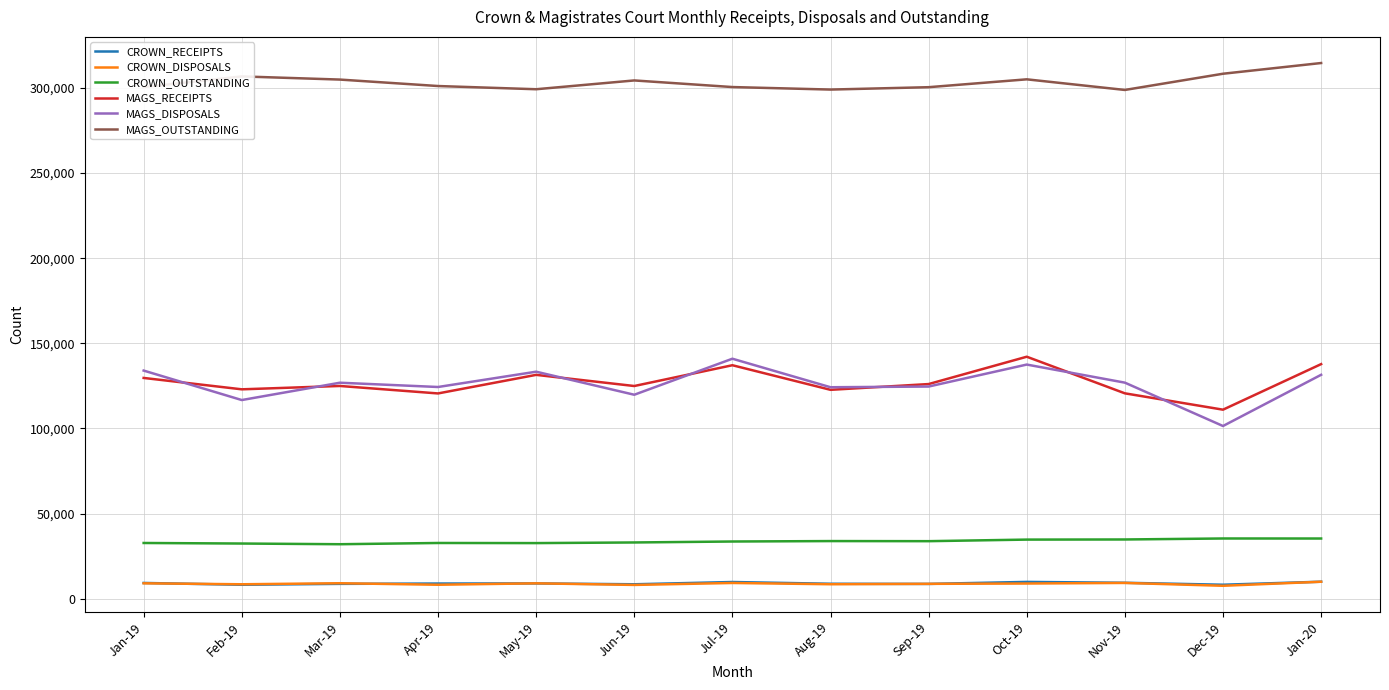

What position from the left is Dec-19?

12